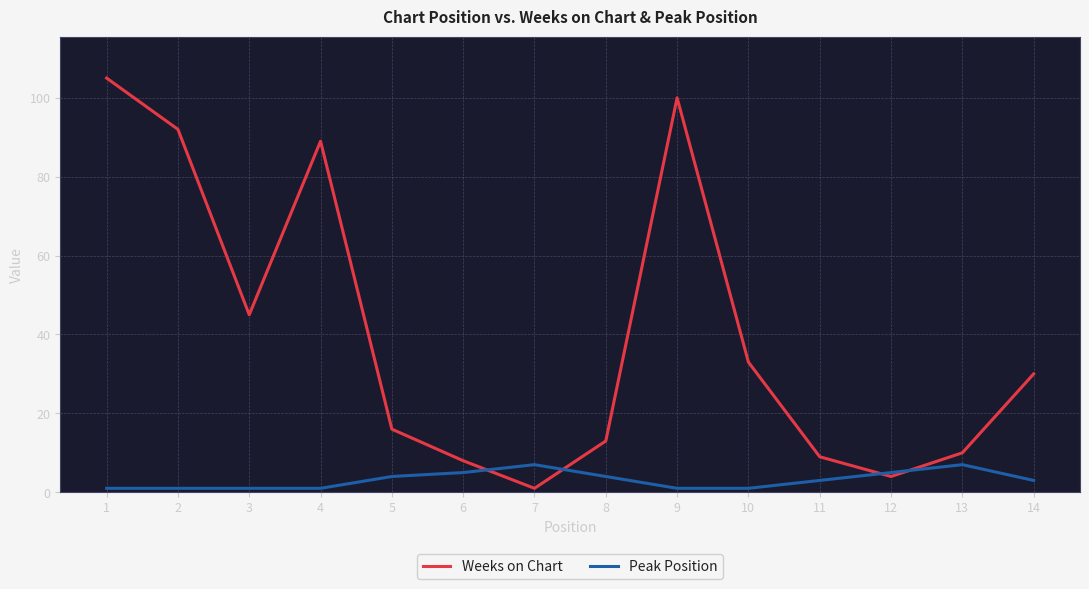

Between 6 and 8, which series saw the biggest shift?

Weeks on Chart